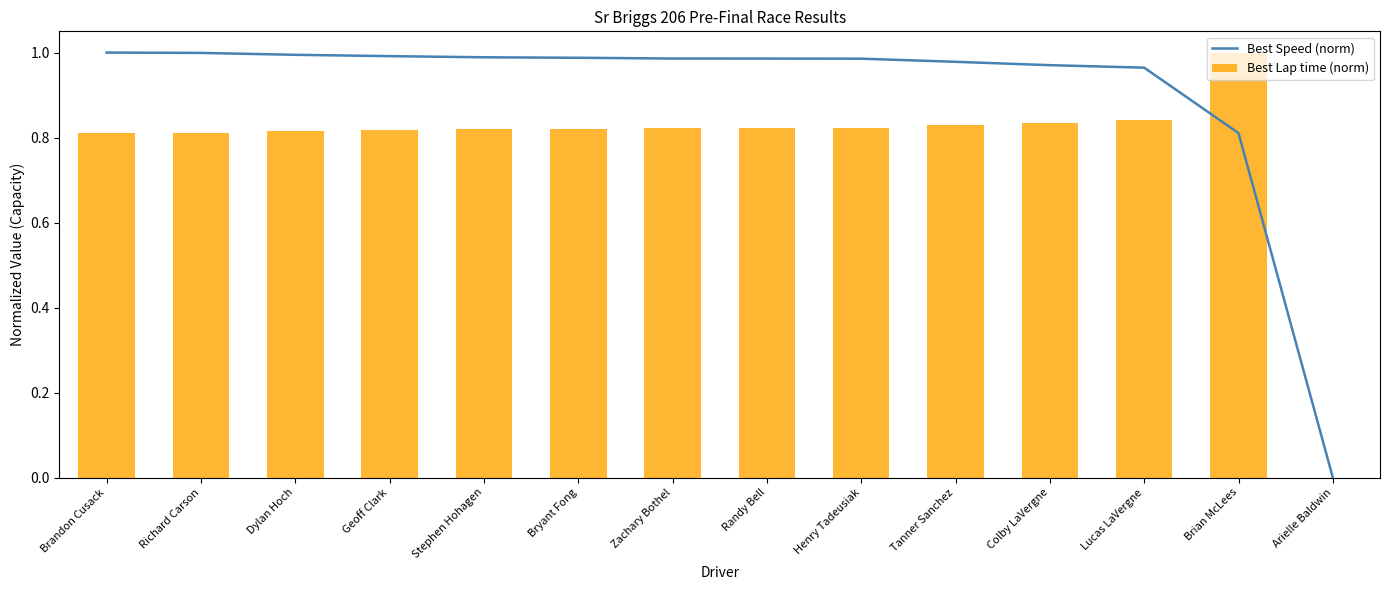

Reading left to right, what are all the values shown in this chart?

Best Speed (norm): Brandon Cusack=1.0	Richard Carson=1.0	Dylan Hoch=1.0	Geoff Clark=1.0	Stephen Hohagen=1.0	Bryant Fong=1.0	Zachary Bothel=1.0	Randy Bell=1.0	Henry Tadeusiak=1.0	Tanner Sanchez=1.0	Colby LaVergne=1.0	Lucas LaVergne=1.0	Brian McLees=0.8	Arielle Baldwin=0.0
Best Lap time (norm): Brandon Cusack=0.8	Richard Carson=0.8	Dylan Hoch=0.8	Geoff Clark=0.8	Stephen Hohagen=0.8	Bryant Fong=0.8	Zachary Bothel=0.8	Randy Bell=0.8	Henry Tadeusiak=0.8	Tanner Sanchez=0.8	Colby LaVergne=0.8	Lucas LaVergne=0.8	Brian McLees=1.0	Arielle Baldwin=0.0